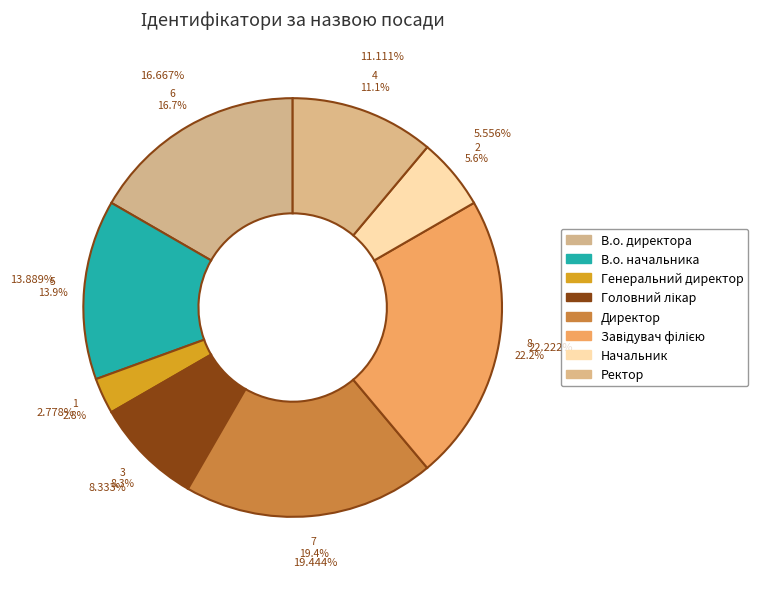

Do Начальник and В.о. начальника together represent more than half of the pie?

No